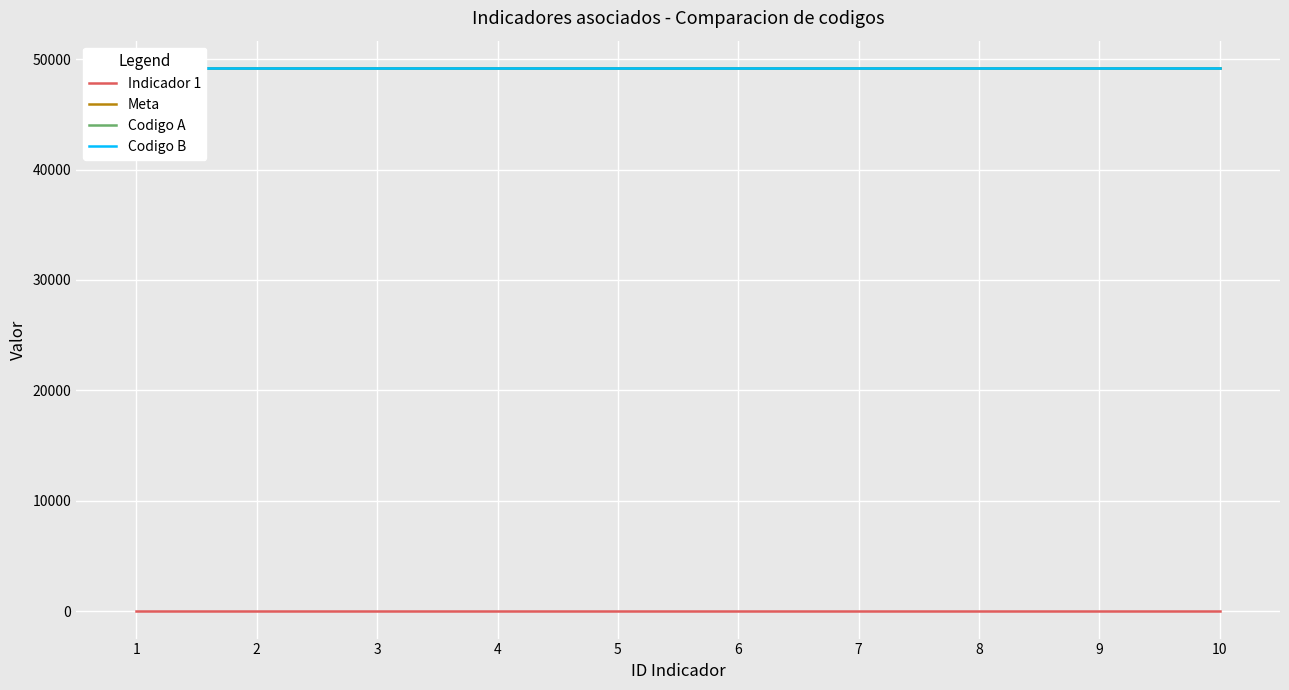

Reading right to left, transcribe all the data shown in this chart.

Indicador 1: 10=10	9=9	8=8	7=7	6=6	5=5	4=4	3=3	2=2	1=1
Meta: 10=49201	9=49201	8=49201	7=49201	6=49201	5=49201	4=49201	3=49201	2=49201	1=49201
Codigo A: 10=49202	9=49202	8=49202	7=49202	6=49202	5=49202	4=49202	3=49202	2=49202	1=49202
Codigo B: 10=49203	9=49203	8=49203	7=49203	6=49203	5=49203	4=49203	3=49203	2=49203	1=49203